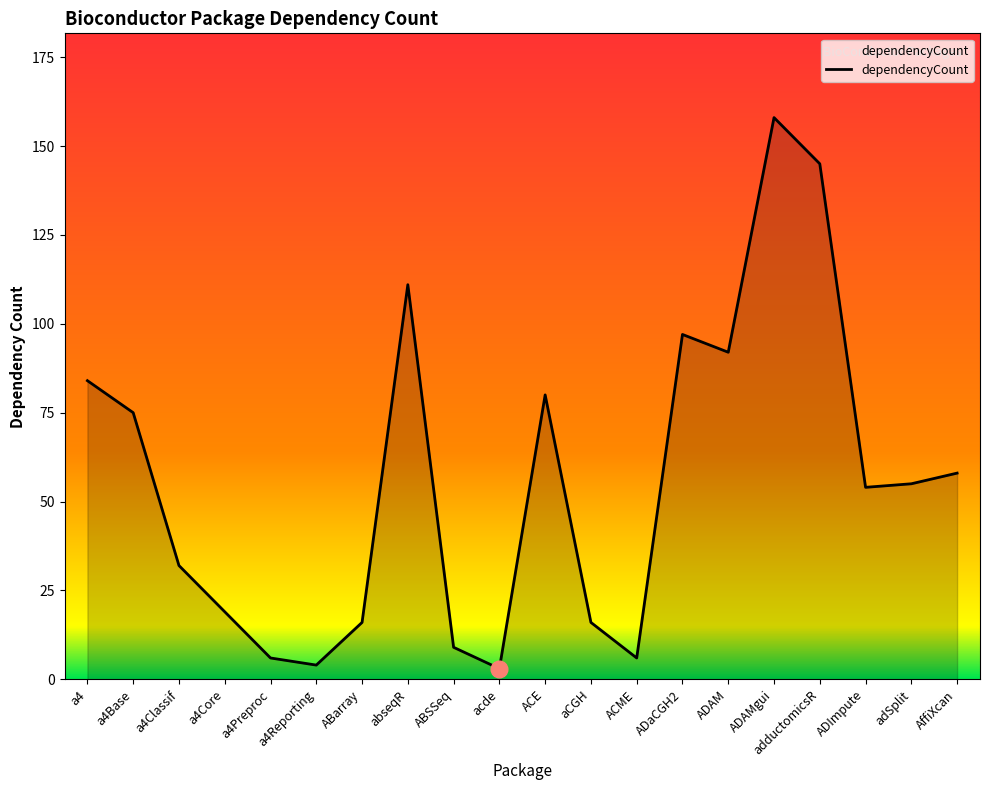

What position from the right is ABarray?

14